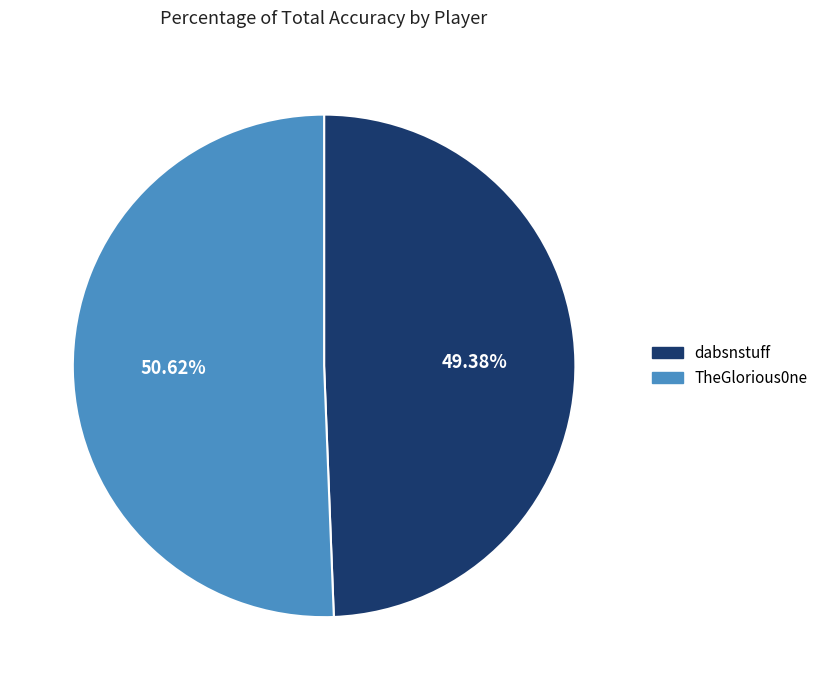

To the nearest percent, what is the difference between the largest and smallest slice percentages?

1%